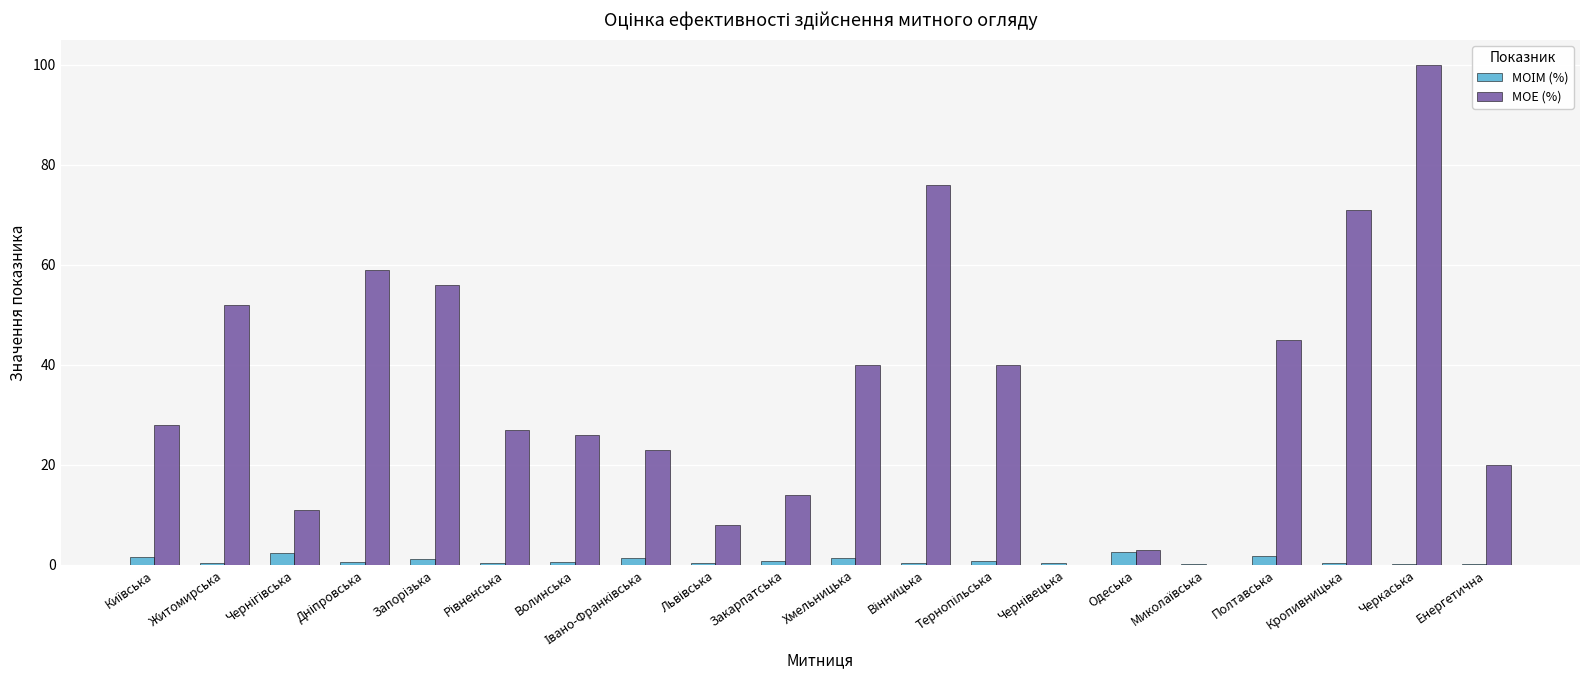

At which label is МОЕ (%) closest to 50?

Житомирська